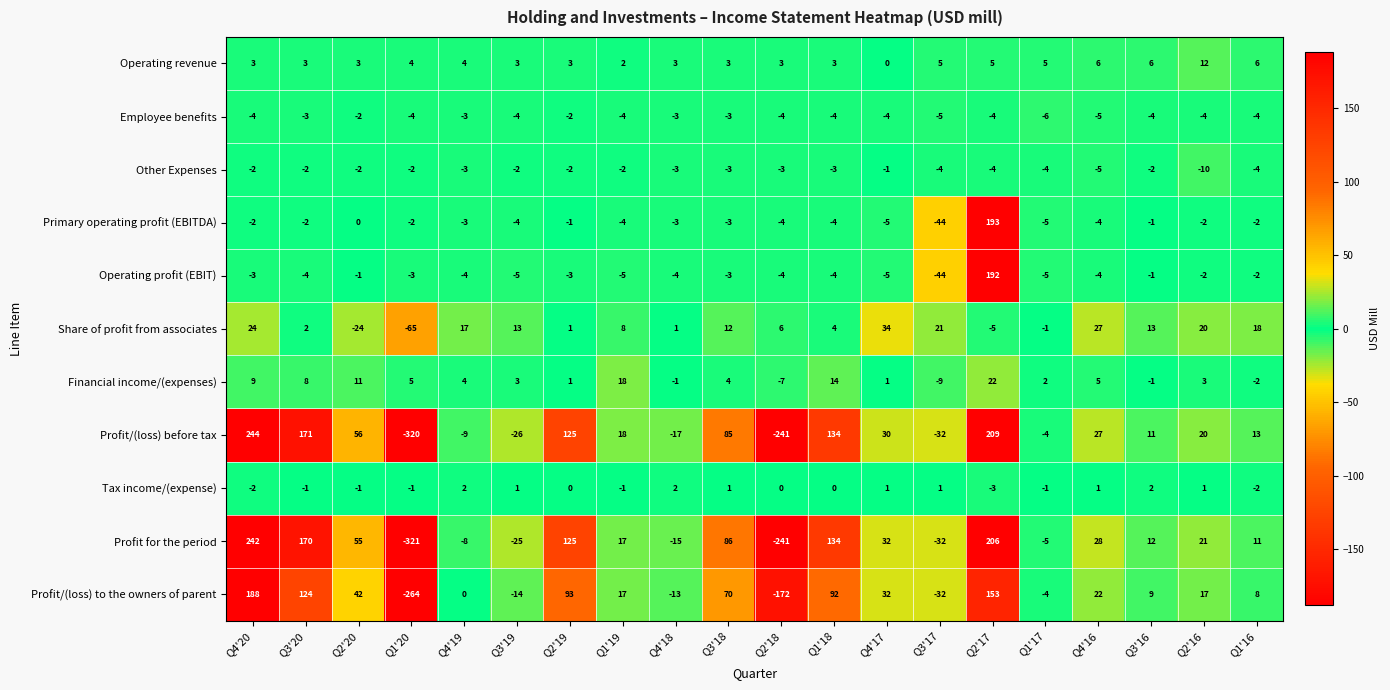

Count the number of data series in this chart.

11